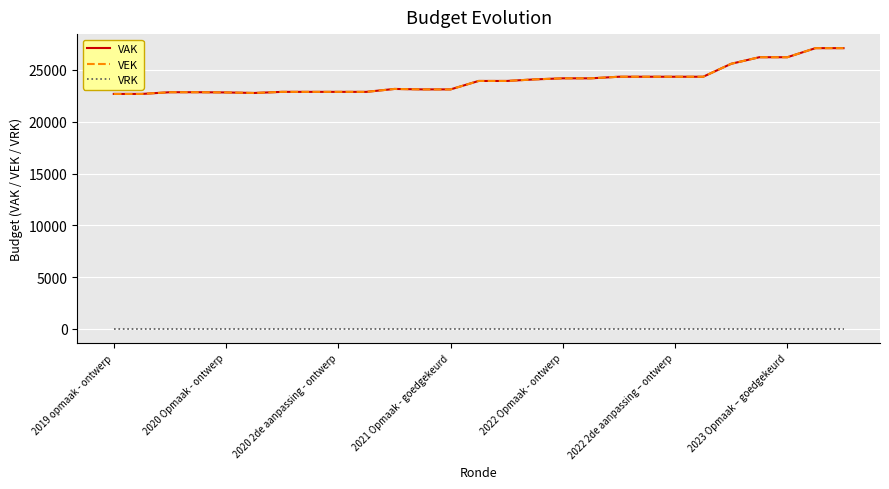

Which category has the highest value in the VRK series?

2019 opmaak - ontwerp